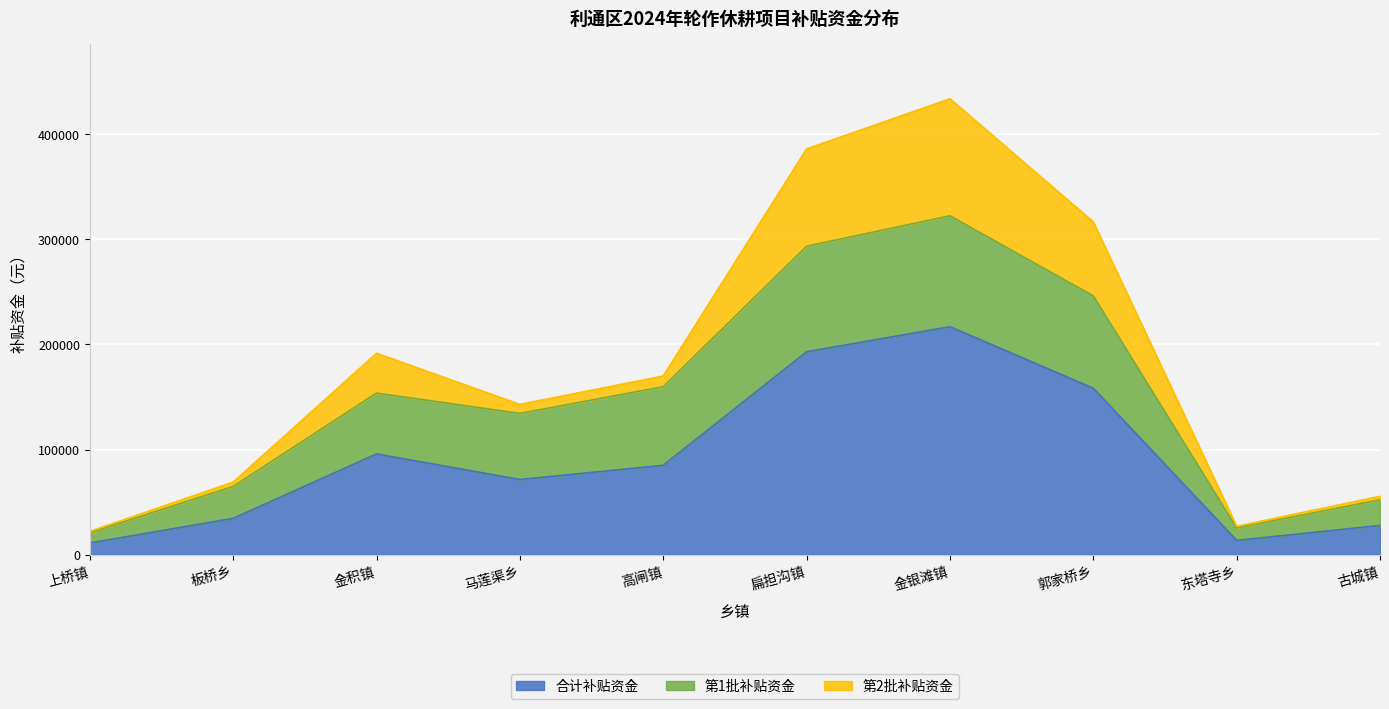

Between 板桥乡 and 上桥镇, which is larger?

板桥乡